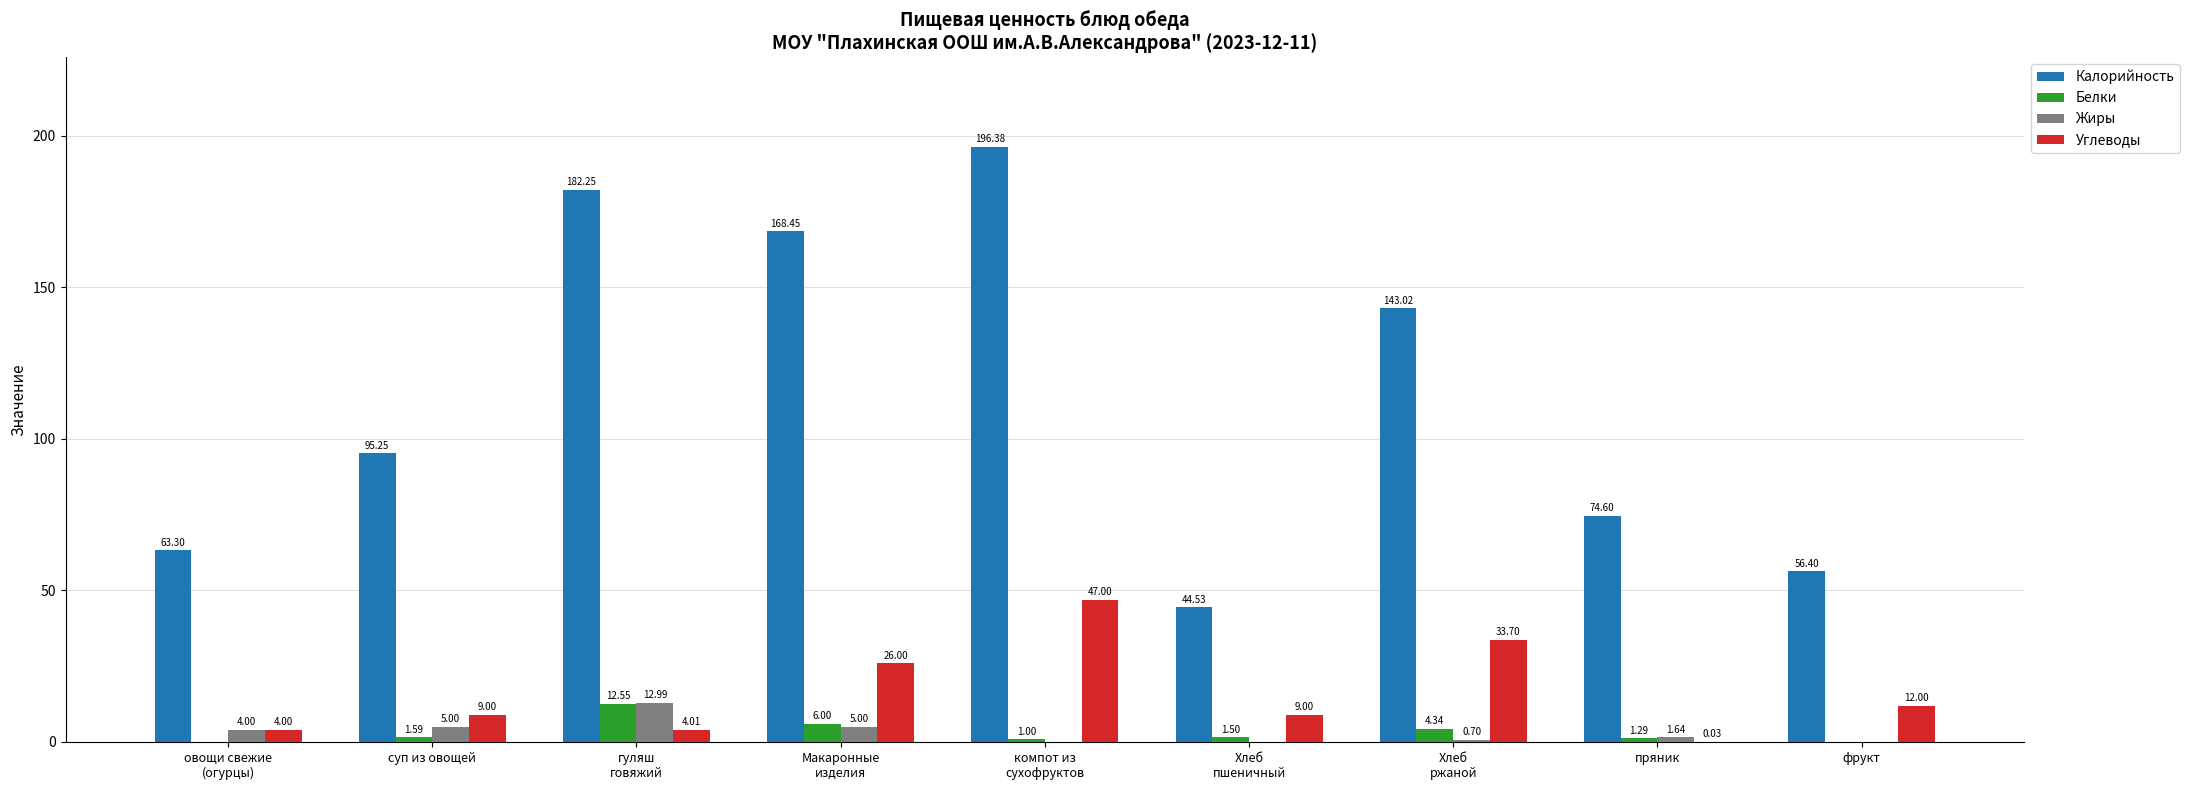

What is the total value across all series at пряник?

77.6